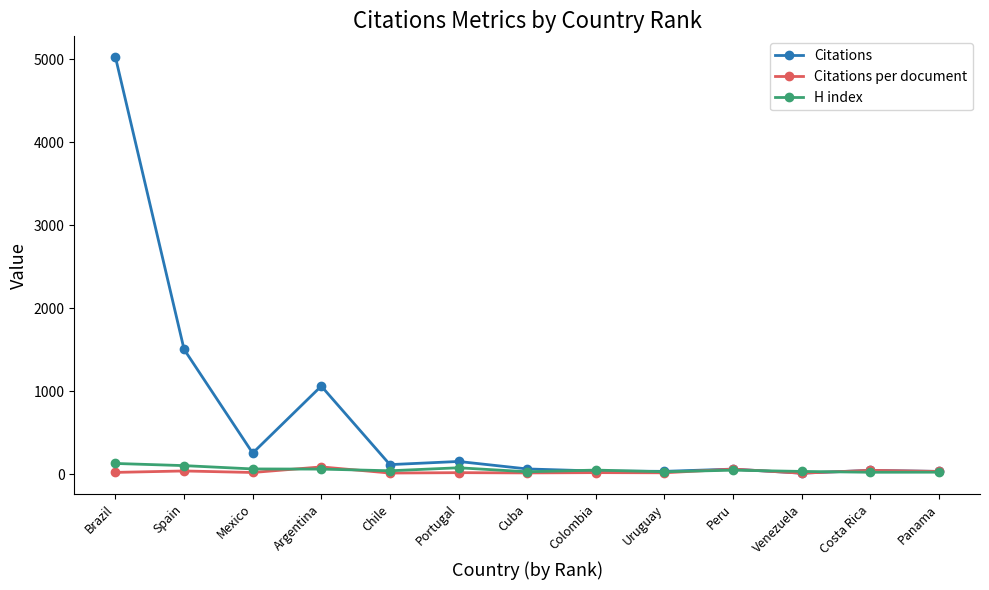

True or false: H index has more than 1 interior local peaks.

True